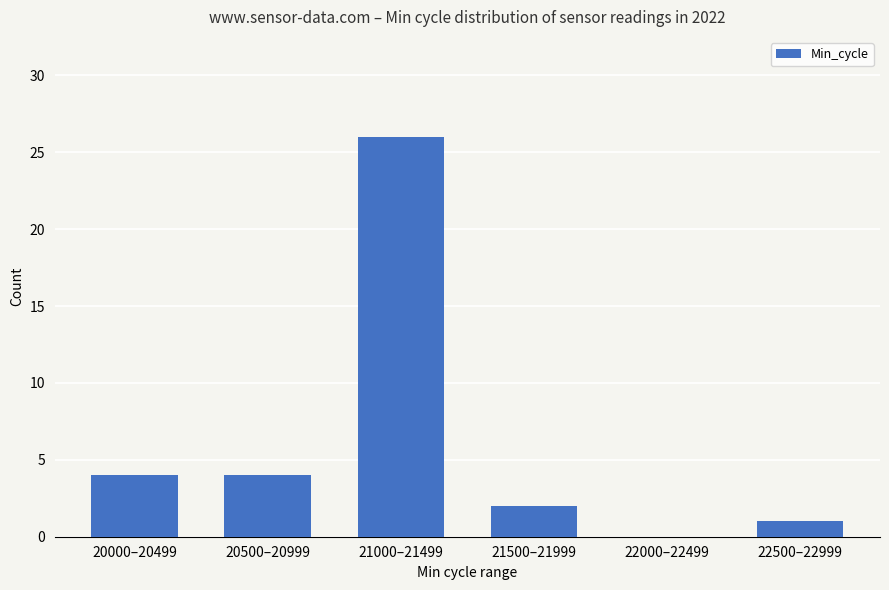

The value at 21500–21999 is 2. True or false?

True